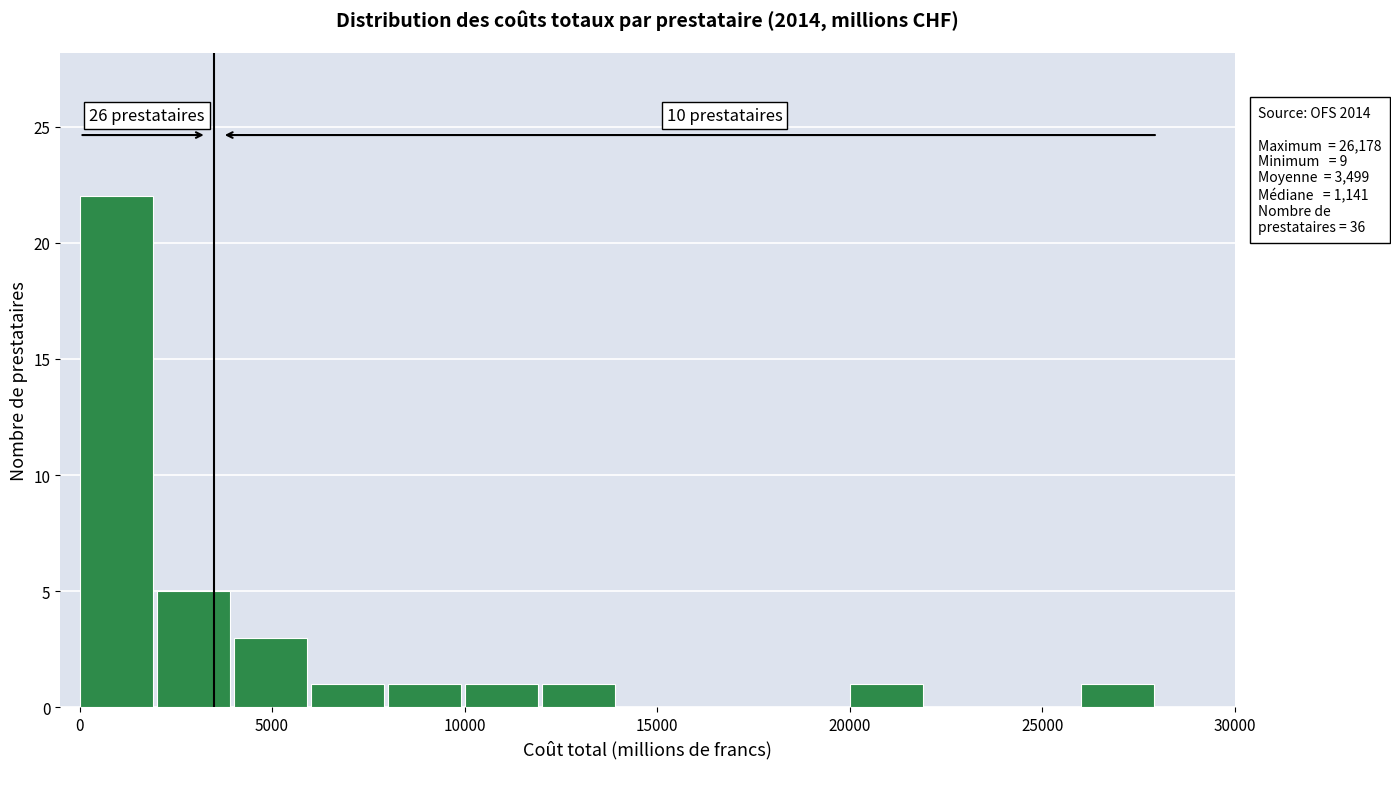

Which range on the x-axis has the tallest bar?

0 to 2000